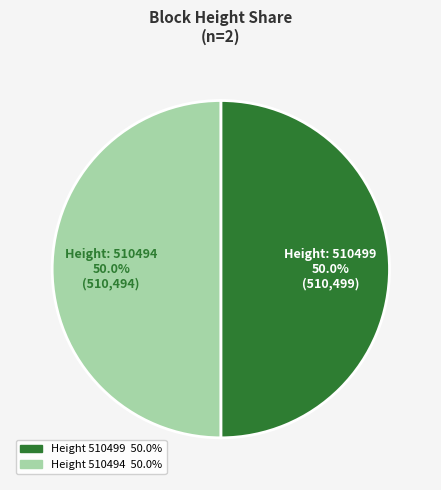

How many segments does this pie chart have?

2